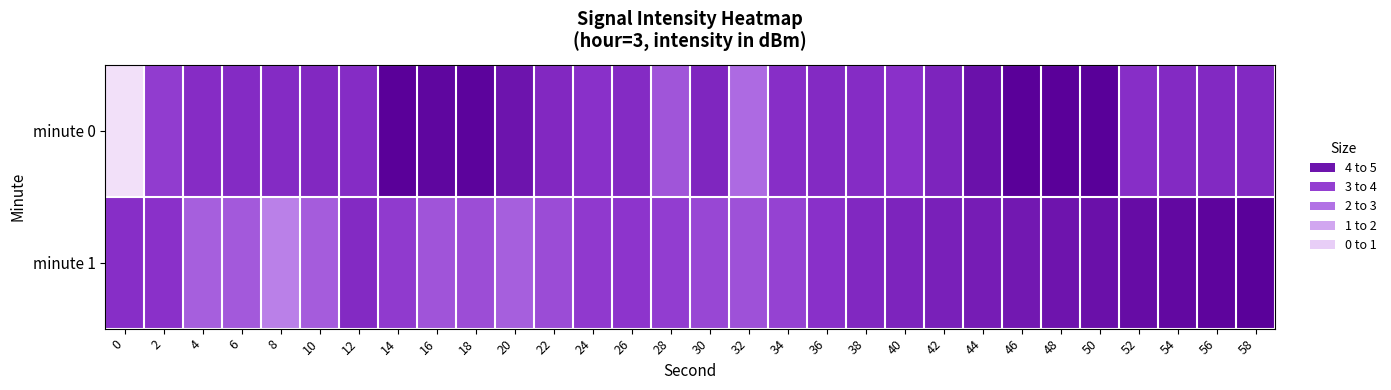

Reading right to left, extract all data points from this chart.

minute 0: 58=4.0	56=4.0	54=4.0	52=3.9	50=5.0	48=5.0	46=5.0	44=4.6	42=4.1	40=3.8	38=3.9	36=4.0	34=3.9	32=2.7	30=4.0	28=3.1	26=3.9	24=3.8	22=4.0	20=4.5	18=4.9	16=4.8	14=5.0	12=3.9	10=4.0	8=3.9	6=3.9	4=3.9	2=3.6	0=0.0
minute 1: 58=5.0	56=4.9	54=4.8	52=4.7	50=4.6	48=4.5	46=4.4	44=4.3	42=4.2	40=4.1	38=4.0	36=3.8	34=3.4	32=3.2	30=3.3	28=3.5	26=3.7	24=3.6	22=3.3	20=2.9	18=3.2	16=3.1	14=3.6	12=4.0	10=2.9	8=2.2	6=3.0	4=2.9	2=3.8	0=3.9